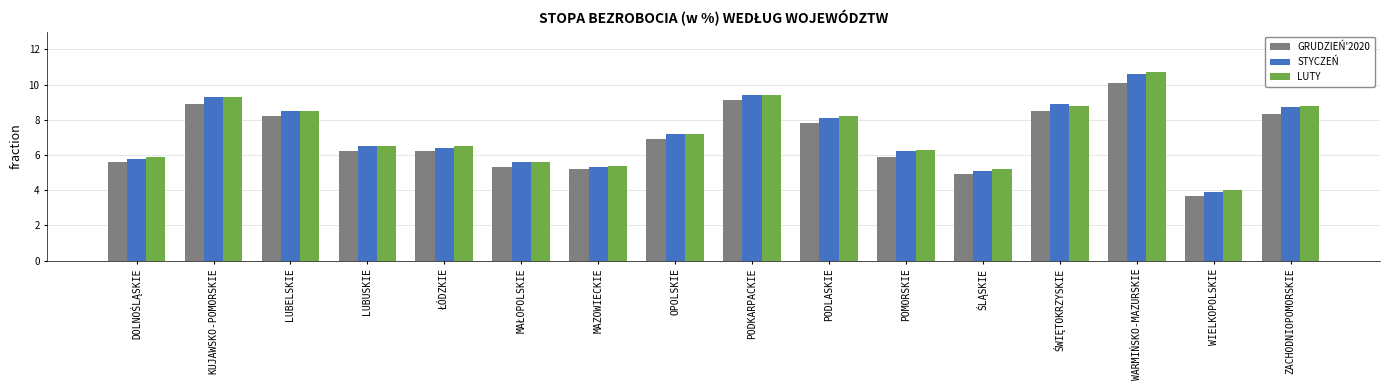

What is the sum of all LUTY values?

116.3